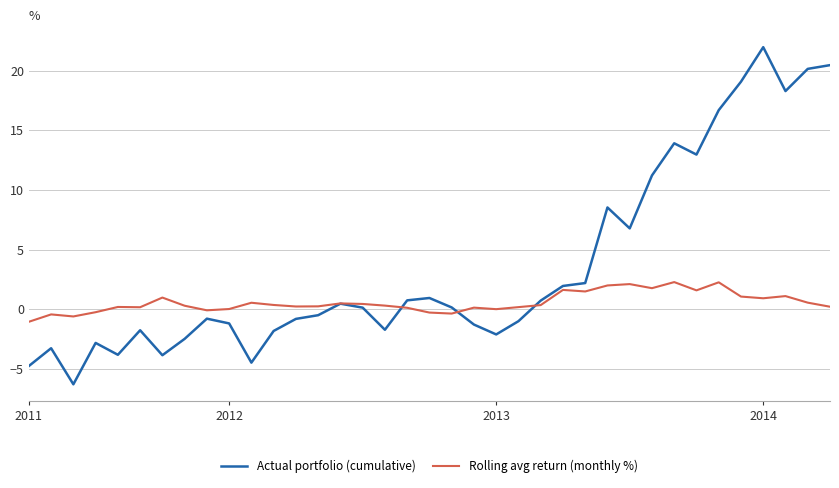

Does the chart have visible grid lines?

Yes